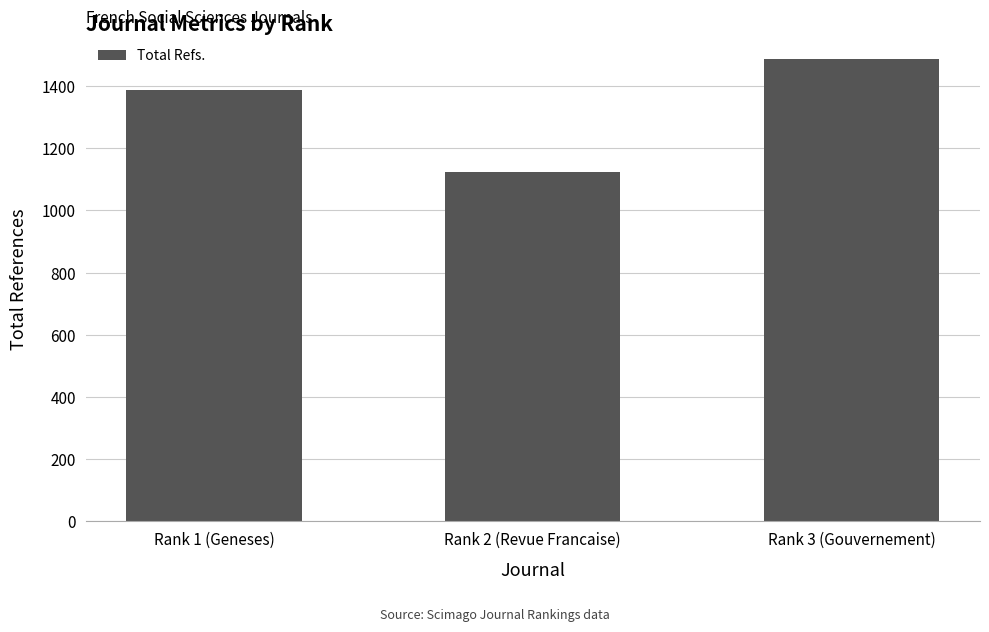

List the labels in order of value, smallest first.

Rank 2 (Revue Francaise), Rank 1 (Geneses), Rank 3 (Gouvernement)